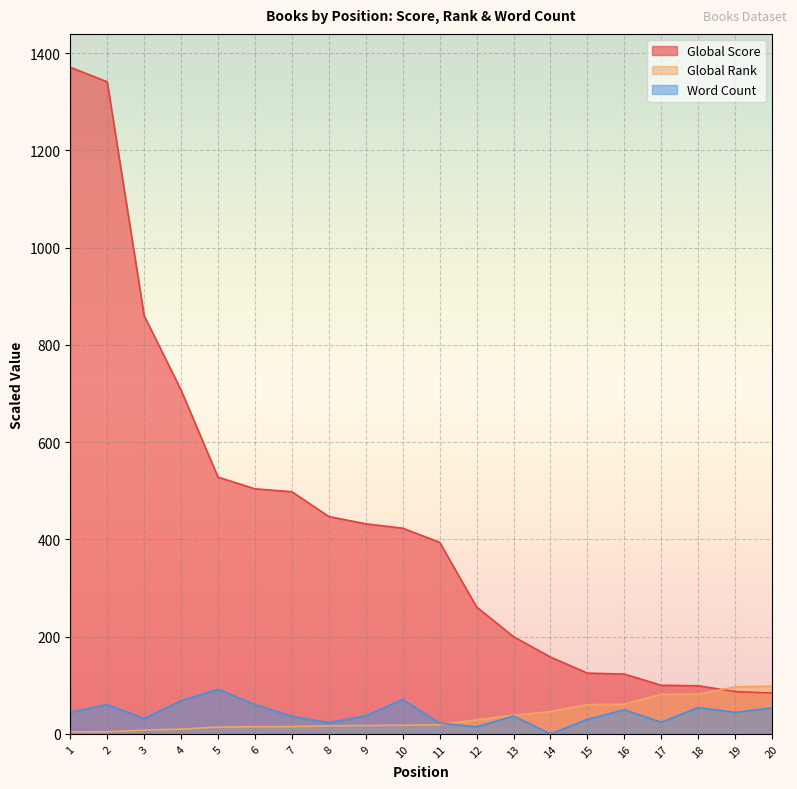

The Global Rank series shows 19.2 at 5. True or false?

False